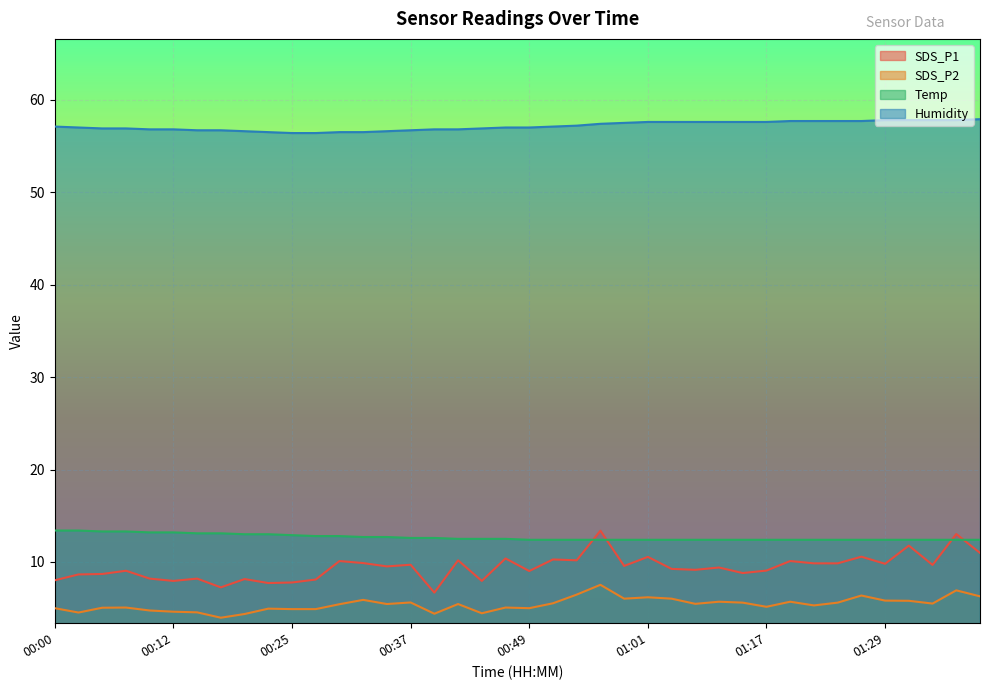

What is the highest value of the Humidity series?

57.9